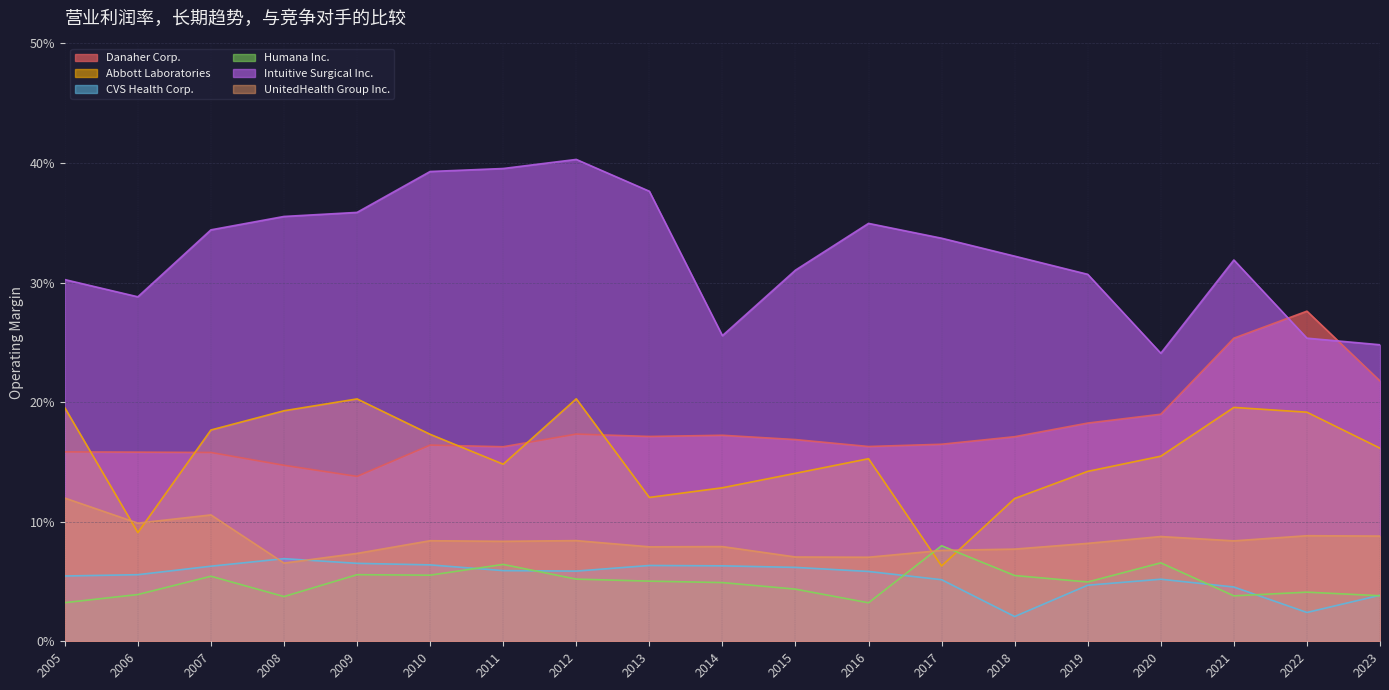

Is it true that CVS Health Corp. equals 0.0 at 2005?

False